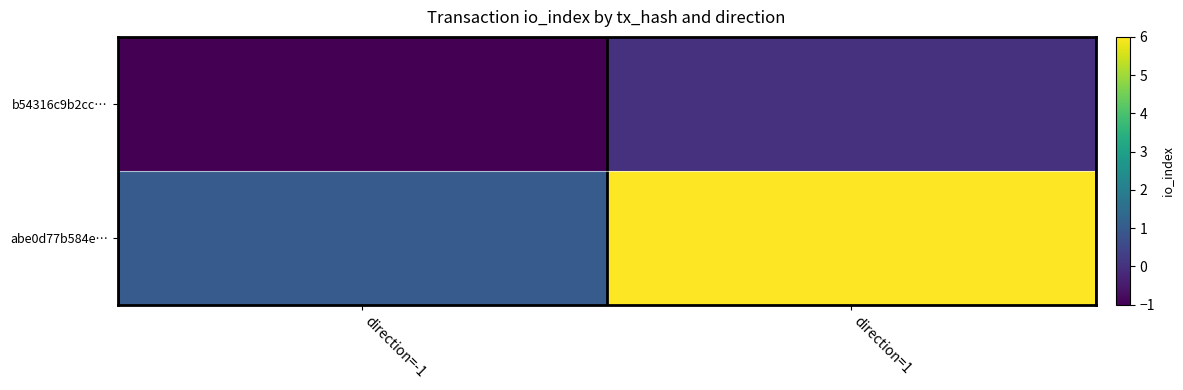

What is the greatest value displayed?

6